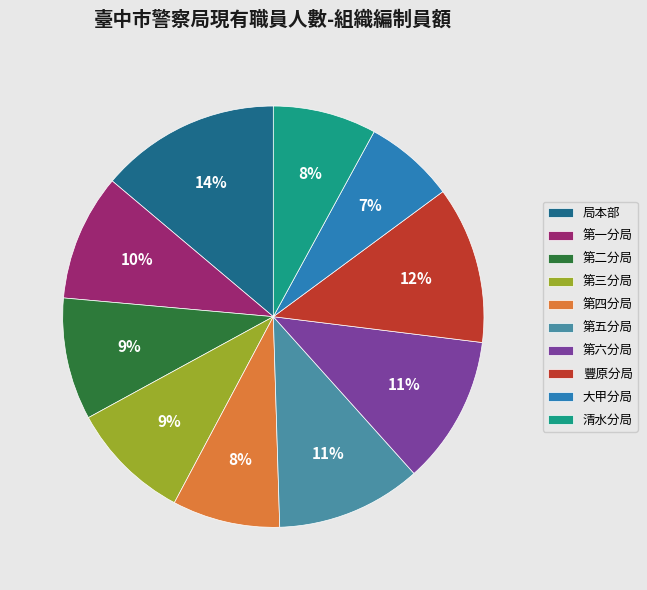

Which category has the biggest portion of the pie?

局本部